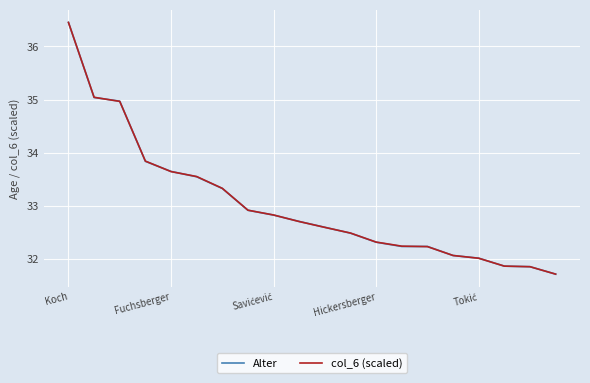

At how many categories does at least one series exceed 36?

1